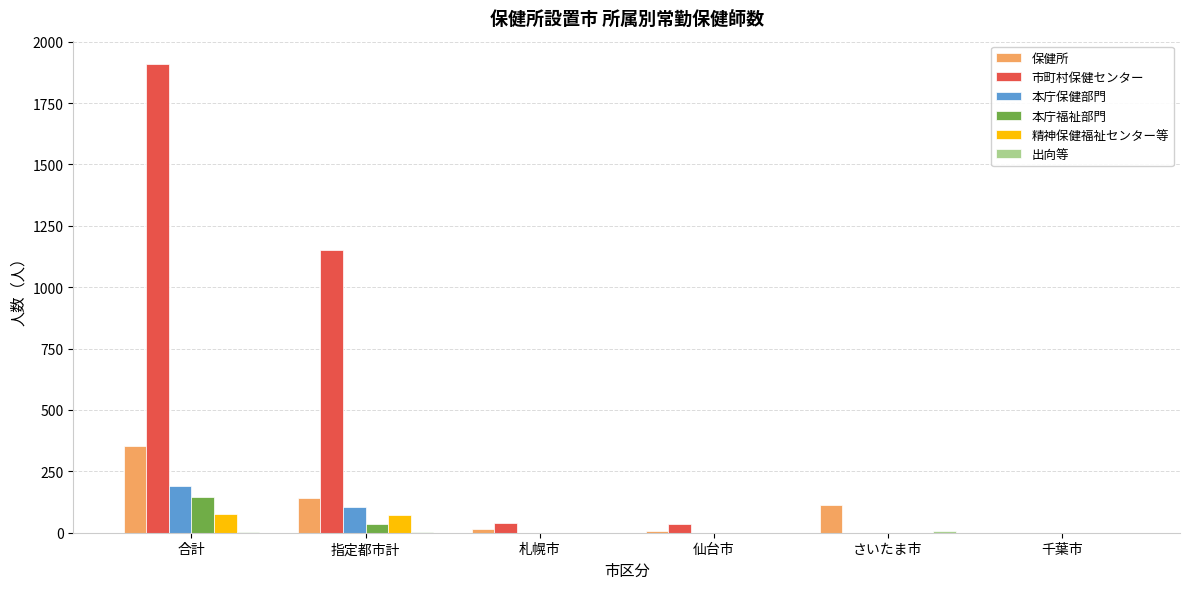

Which series has the widest spread of values?

市町村保健センター